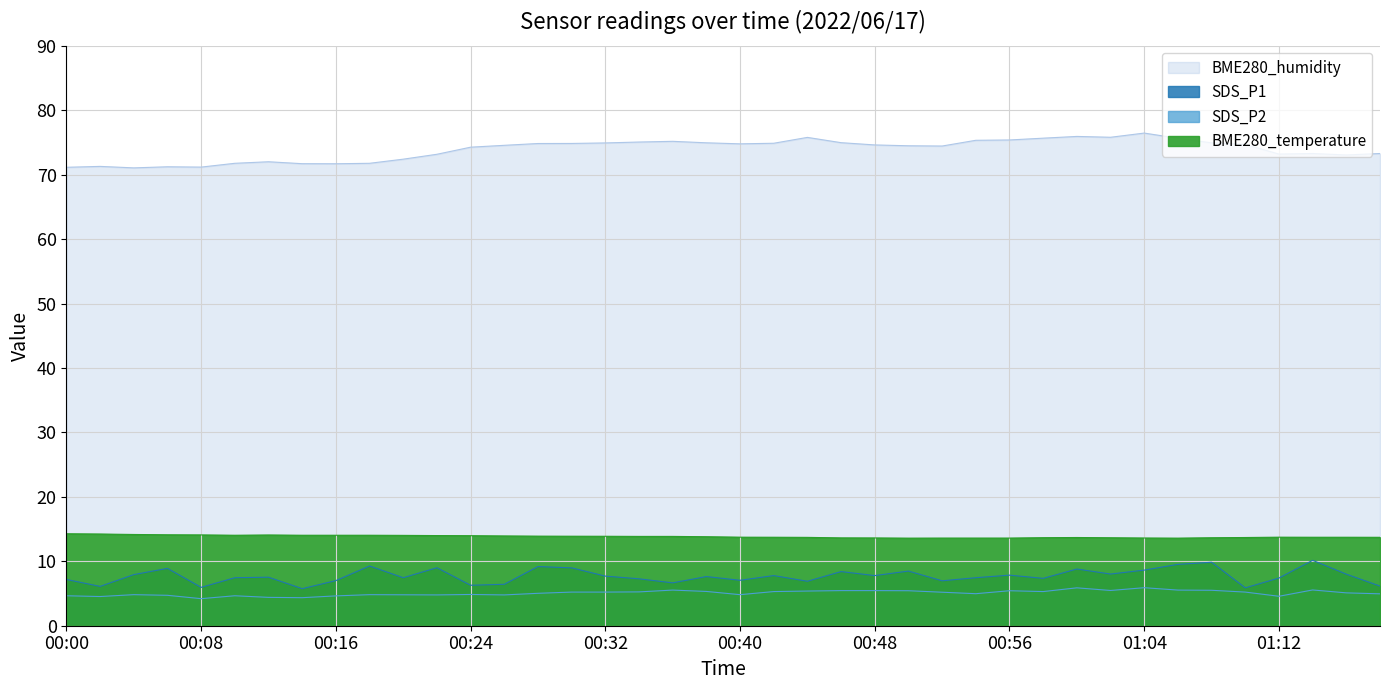

Reading left to right, what are all the values shown in this chart?

SDS_P1: 7.2	6.1	7.9	8.9	6.0	7.5	7.5	5.8	7.0	9.3	7.5	9.0	6.3	6.4	9.2	9.0	7.7	7.3	6.7	7.6	7.0	7.8	6.9	8.4	7.8	8.5	7.0	7.5	7.8	7.3	8.8	8.0	8.6	9.5	9.8	5.9	7.4	10.2	8.0	6.2
SDS_P2: 4.7	4.5	4.8	4.7	4.2	4.7	4.4	4.3	4.6	4.8	4.8	4.8	4.8	4.8	5.0	5.2	5.2	5.2	5.5	5.3	4.8	5.3	5.4	5.5	5.5	5.4	5.2	5.0	5.4	5.3	5.9	5.5	5.9	5.5	5.5	5.2	4.6	5.5	5.1	5.0
BME280_temperature: 14.3	14.2	14.2	14.1	14.1	14.0	14.1	14.0	14.0	14.0	14.0	14.0	14.0	13.9	13.9	13.9	13.9	13.9	13.9	13.8	13.7	13.7	13.7	13.6	13.6	13.6	13.6	13.6	13.6	13.7	13.7	13.7	13.6	13.6	13.7	13.7	13.7	13.7	13.7	13.7
BME280_humidity: 71.1	71.3	71.0	71.2	71.2	71.8	72.0	71.7	71.7	71.8	72.4	73.2	74.3	74.5	74.8	74.8	74.9	75.1	75.2	74.9	74.8	74.9	75.8	75.0	74.6	74.5	74.4	75.3	75.4	75.7	75.9	75.8	76.5	75.7	74.9	74.7	73.2	73.3	73.0	73.3